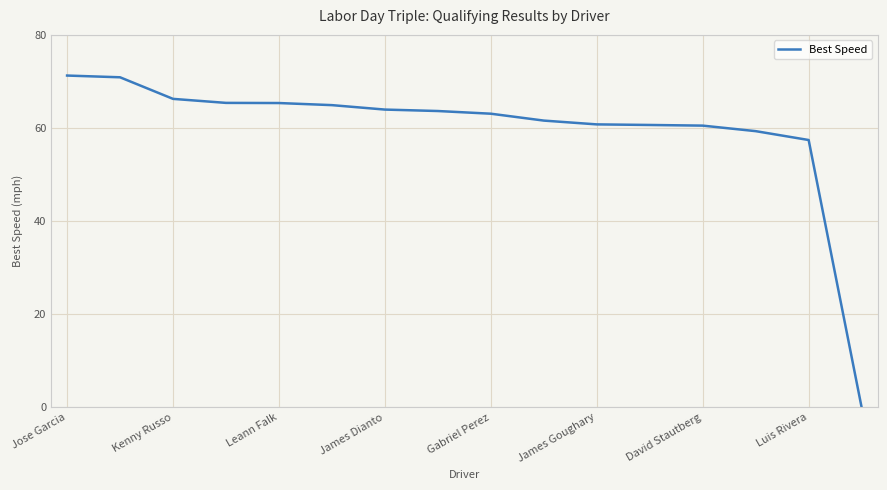

What is the maximum value shown in the chart?

71.3